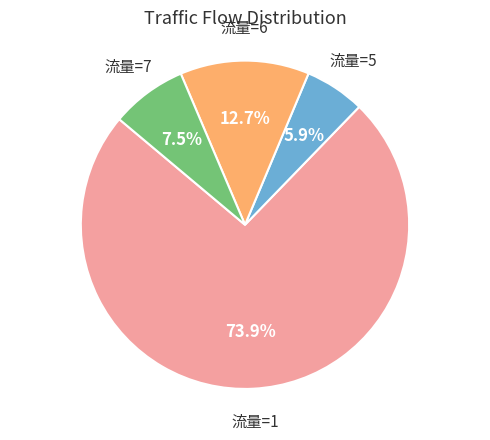

Is there a majority slice in this chart?

Yes